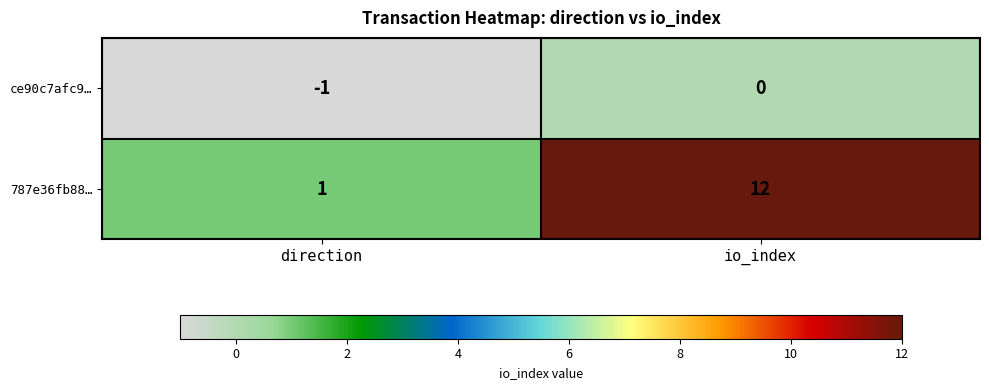

What is the difference between the 787e36fb88… values at io_index and direction?

11